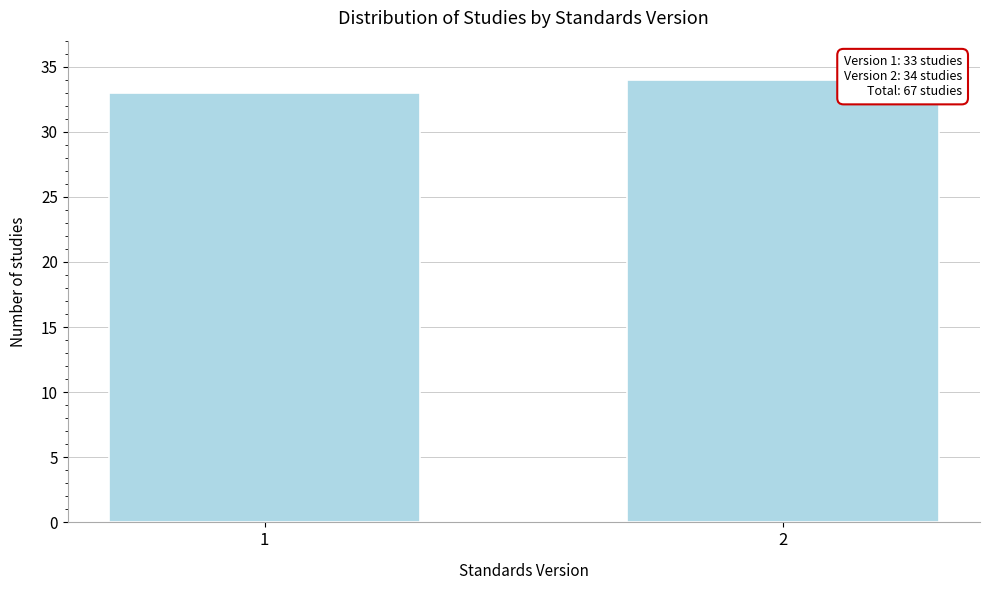

Reading right to left, extract all data points from this chart.

34	33